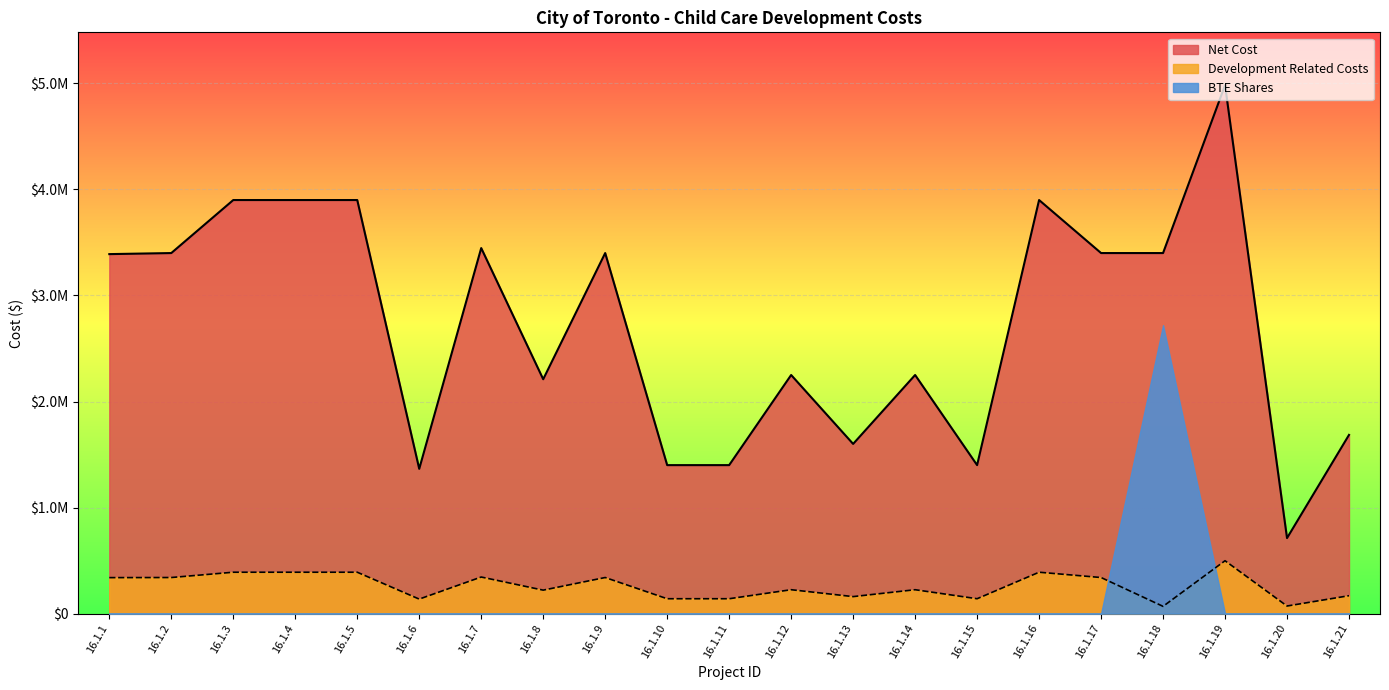

At which label is Net Cost closest to 2847600?

16.1.1